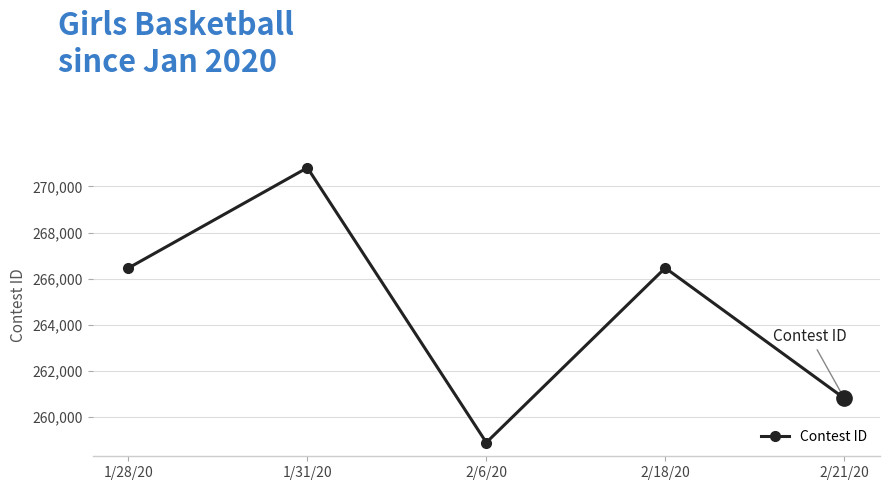

Between 2/6/20 and 1/28/20, which is larger?

1/28/20